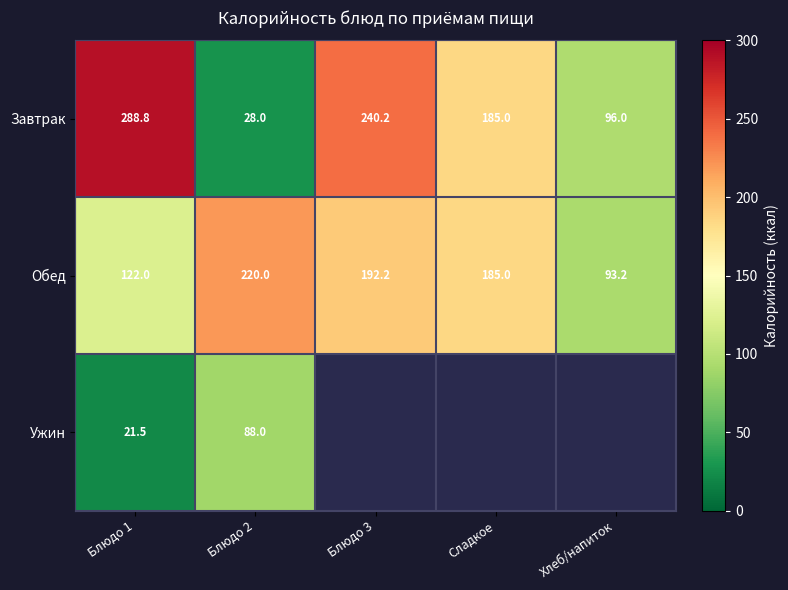

Is it true that Обед equals 71.2 at Сладкое?

False